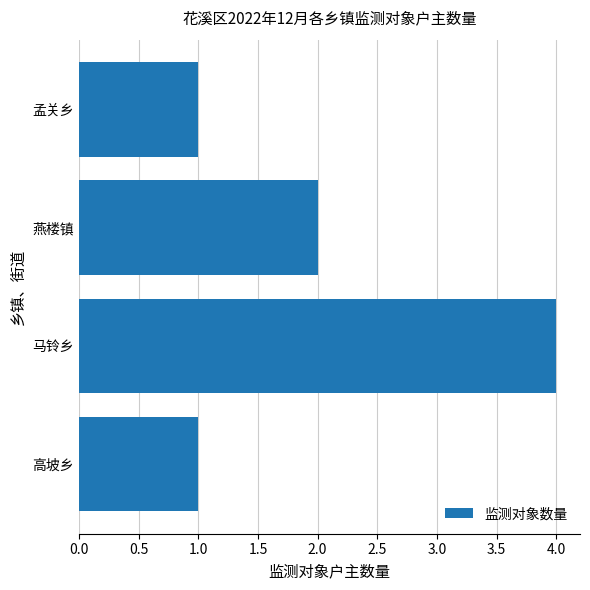

Which category has the highest value across all series?

马铃乡